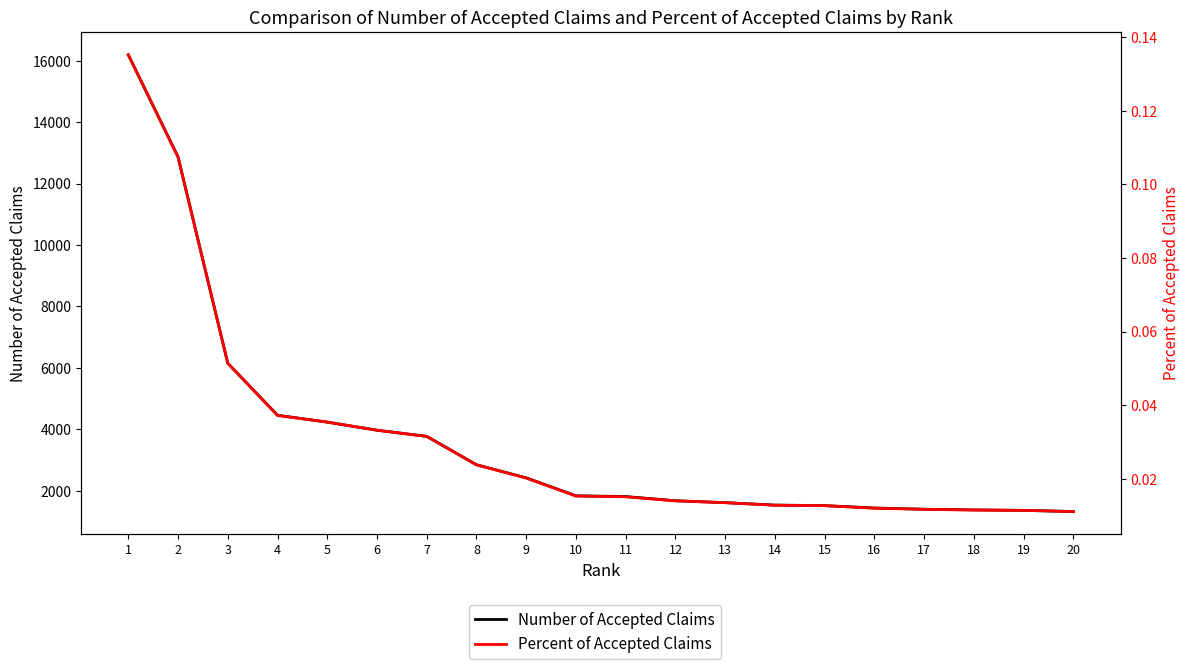

What is the value of the Number of Accepted Claims point at the 13th from the left?

1614.0